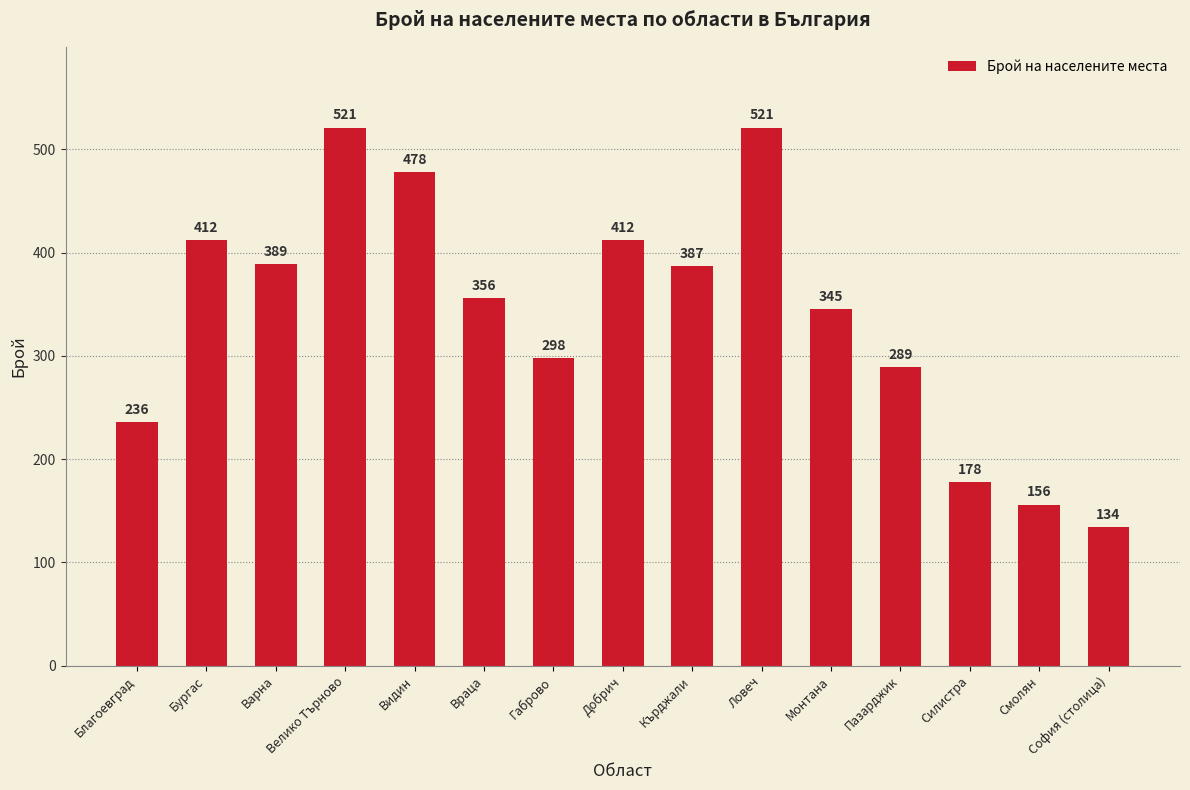

The value at Добрич is 243. True or false?

False